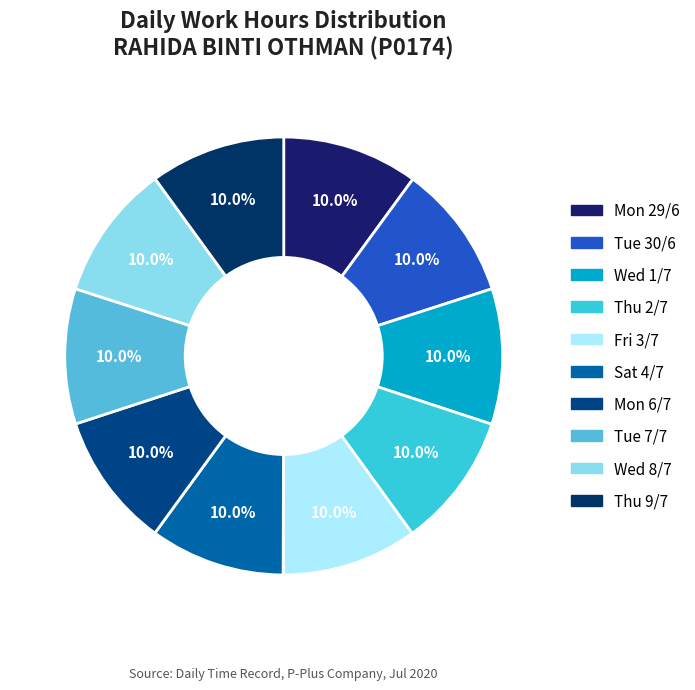

Count the number of slices in the pie.

10